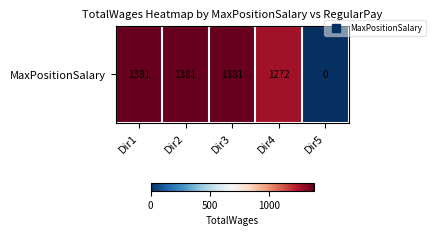

The value at Dir5 is 432. True or false?

False